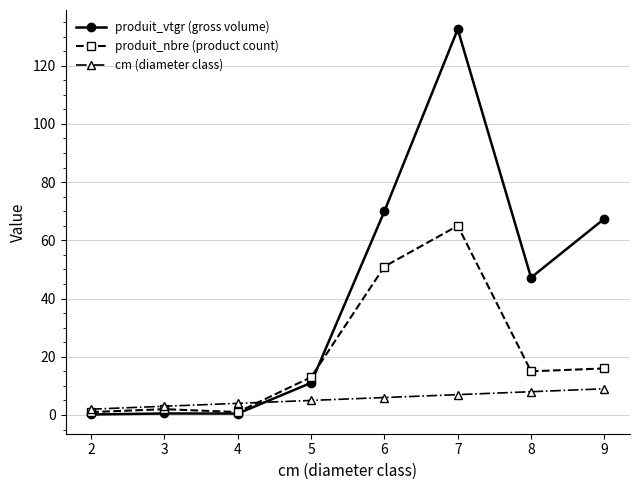

What is the total value across all series at 2?

3.2